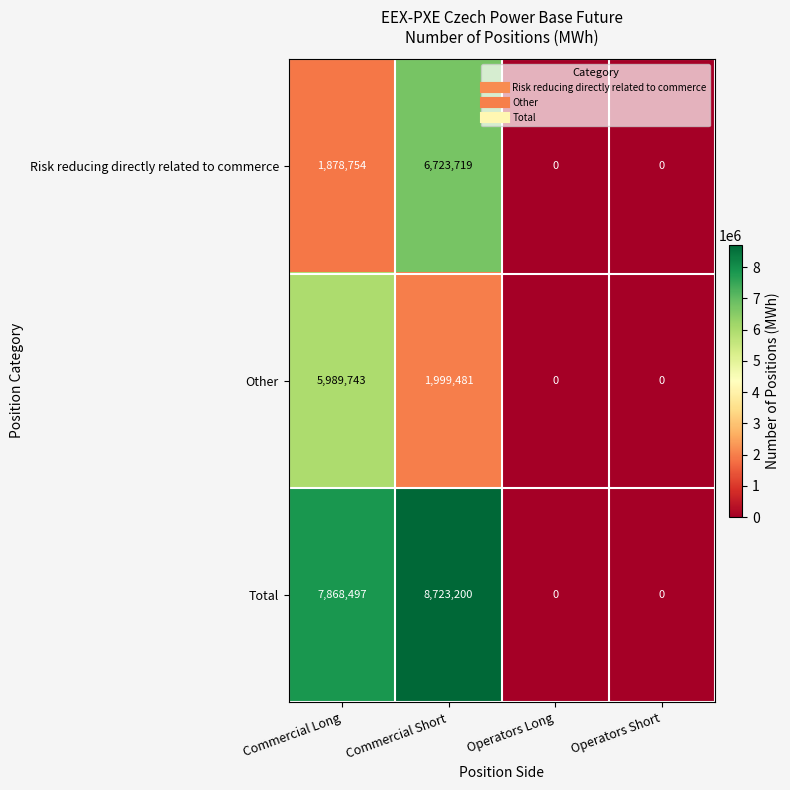

True or false: Total has a value of 4019227 at Operators Short.

False